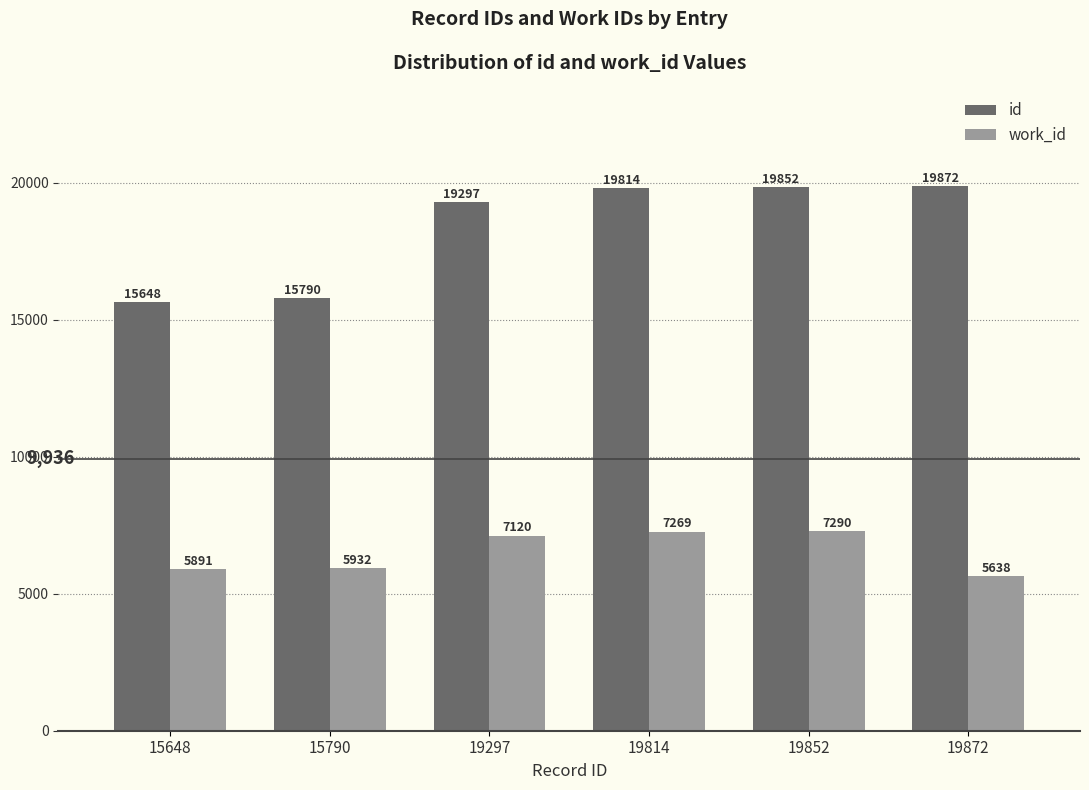

Which series changed the most between 19814 and 19852?

id